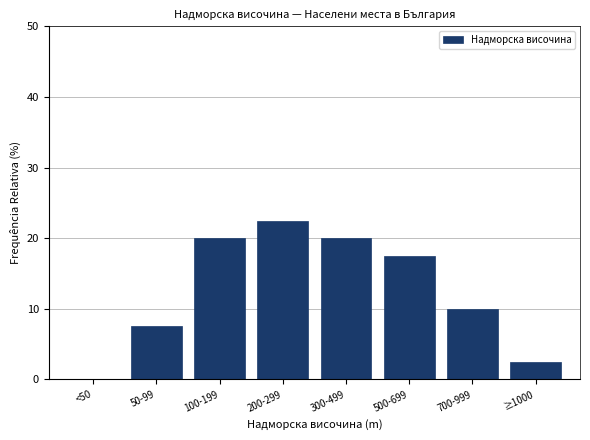

Reading left to right, extract all data points from this chart.

<50=0.0	50-99=7.5	100-199=20.0	200-299=22.5	300-499=20.0	500-699=17.5	700-999=10.0	≥1000=2.5